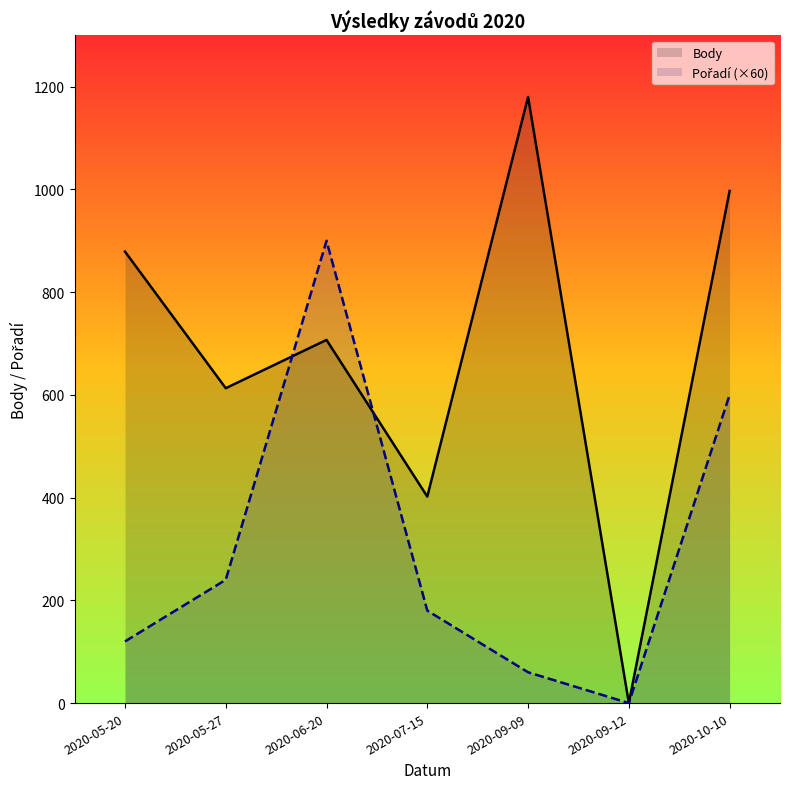

After their last crossing, which series has the higher values: Body or Pořadí (×60)?

Body